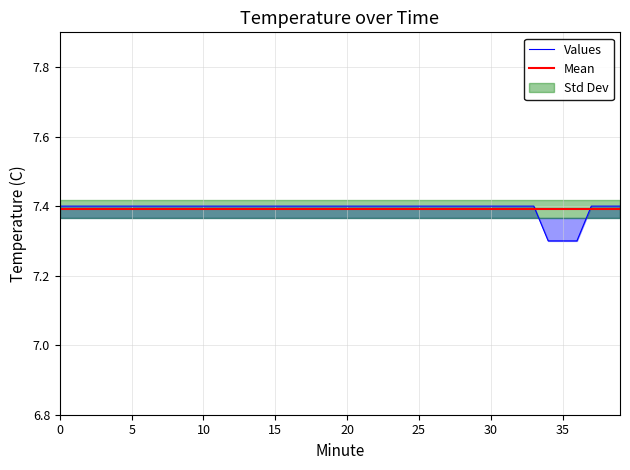

True or false: Values has more than 1 points higher than both neighbors.

False